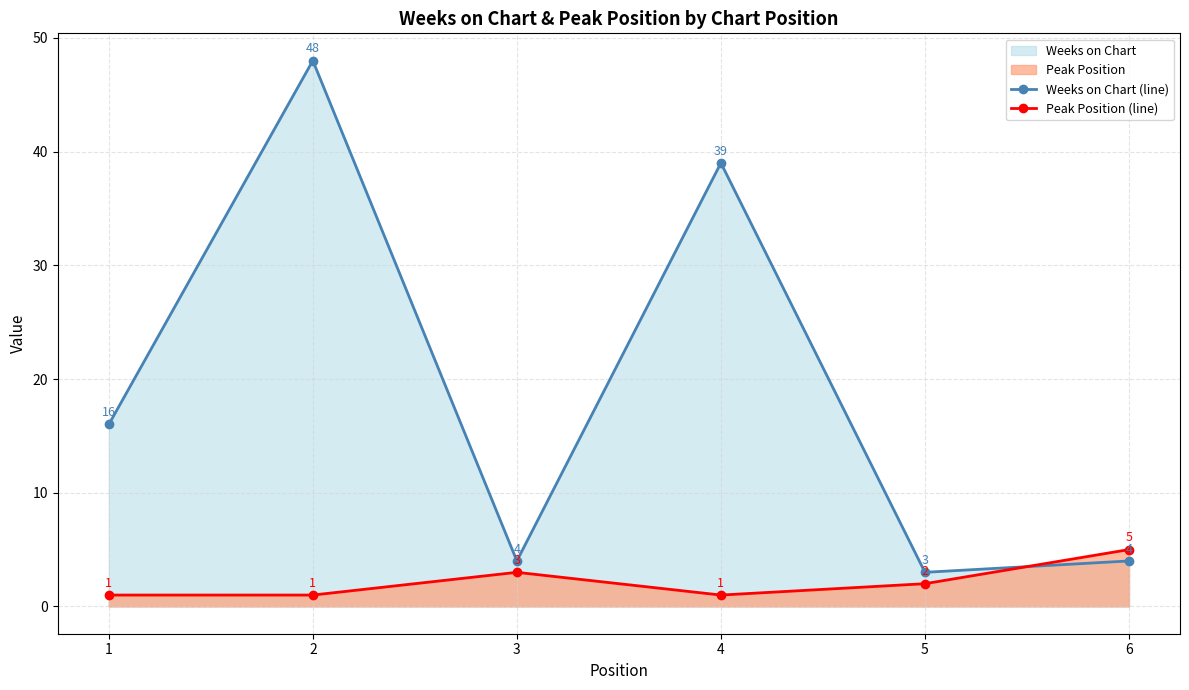

How many distinct data groups are displayed?

2